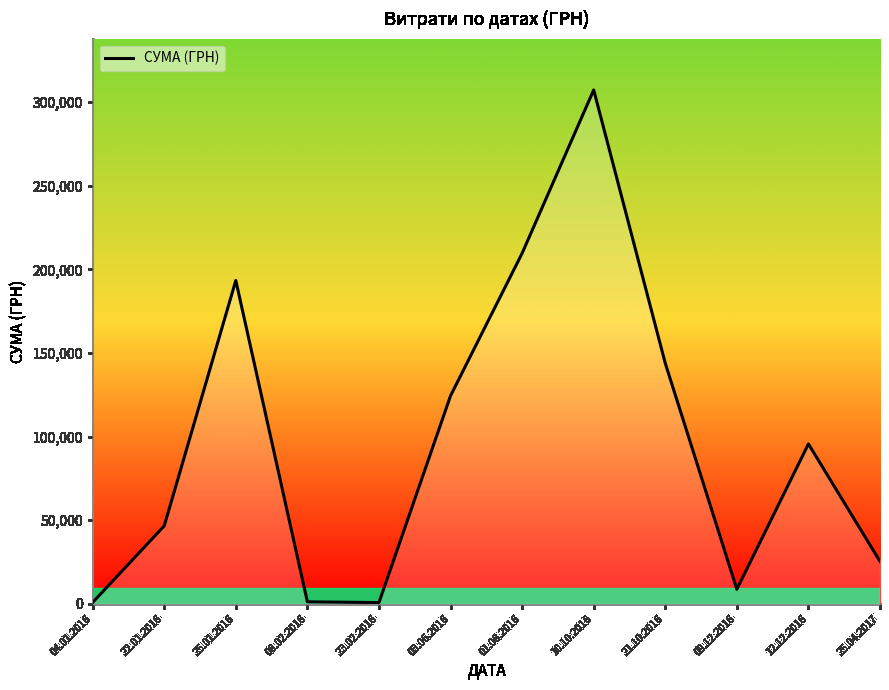

Is it true that the value at 22.01.2016 is 46554.2?

True